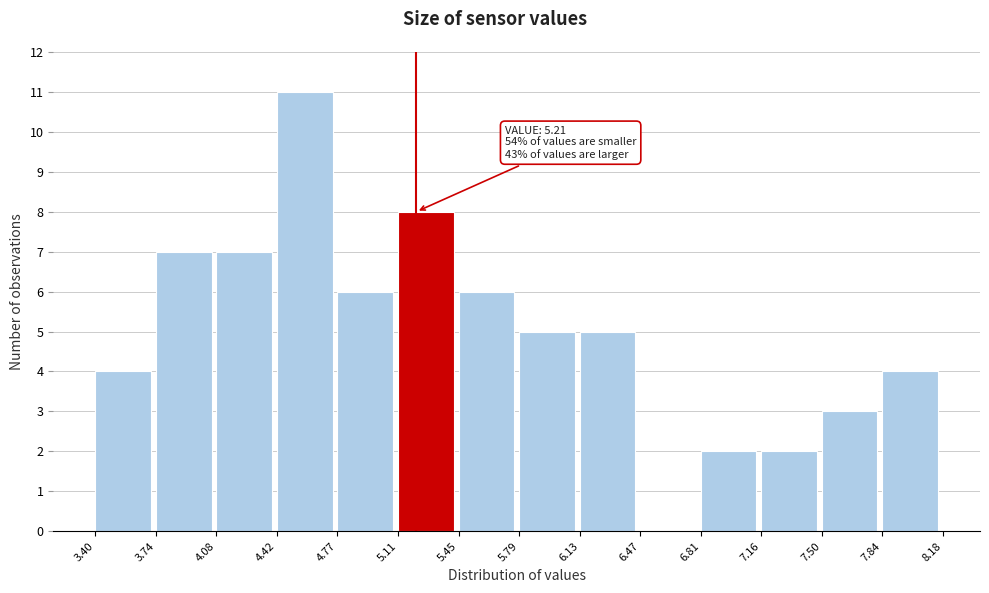

Over which range of the x-axis is the bar tallest?

4.42 to 4.77